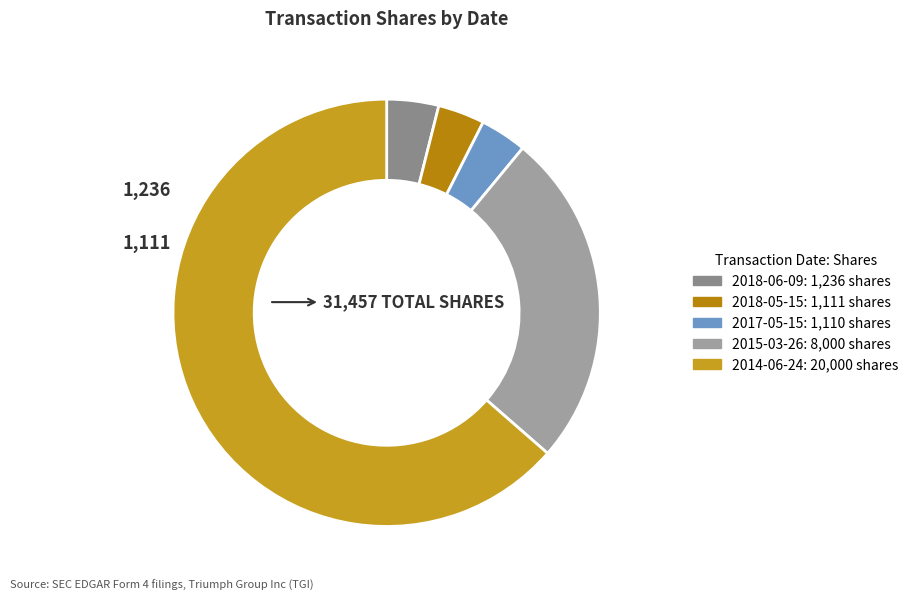

How many segments does this pie chart have?

5